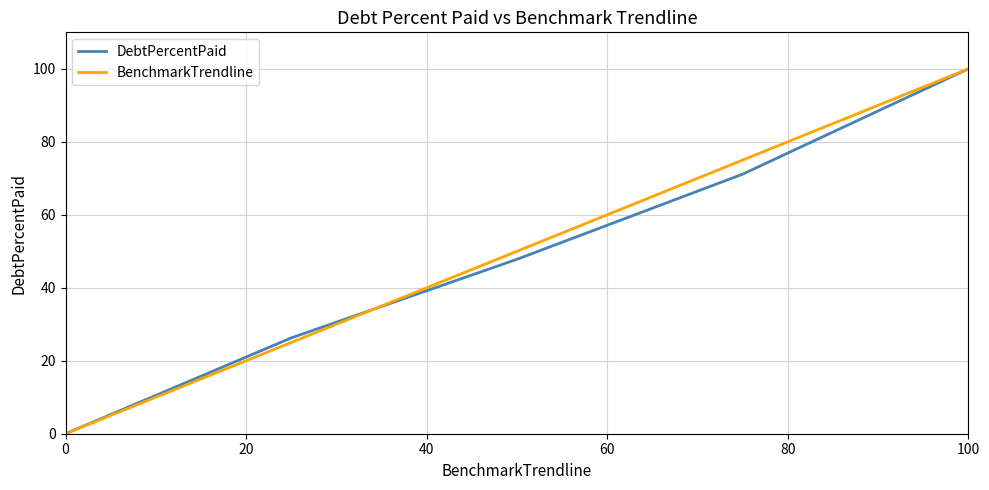

Reading left to right, what are all the values shown in this chart?

DebtPercentPaid: 0.0	26.3	47.8	71.1	100.0
BenchmarkTrendline: 0.0	25.0	50.0	75.0	100.0